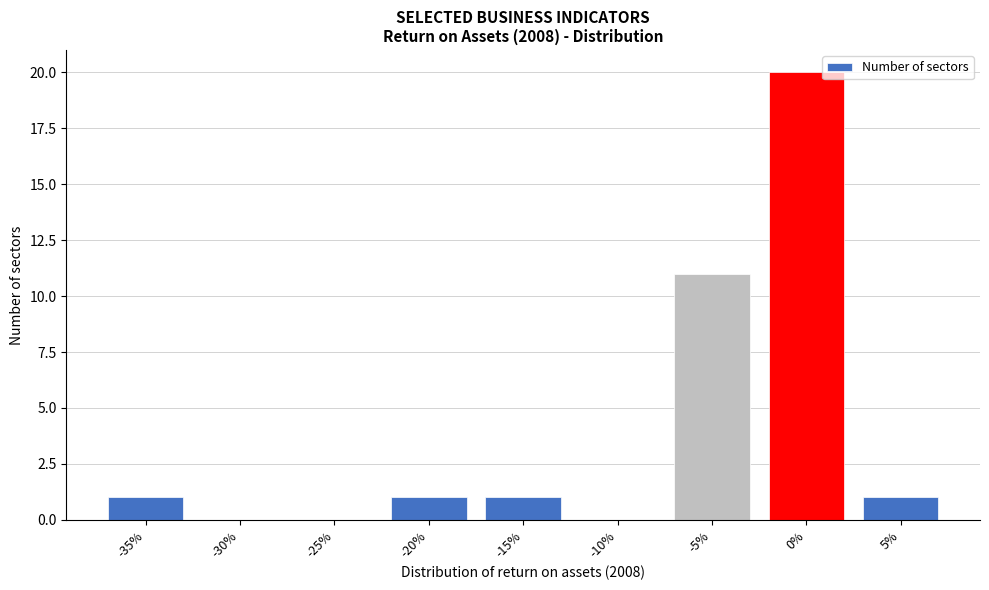

Reading left to right, list all the values displayed in this chart.

-35%=1	-30%=0	-25%=0	-20%=1	-15%=1	-10%=0	-5%=11	0%=20	5%=1